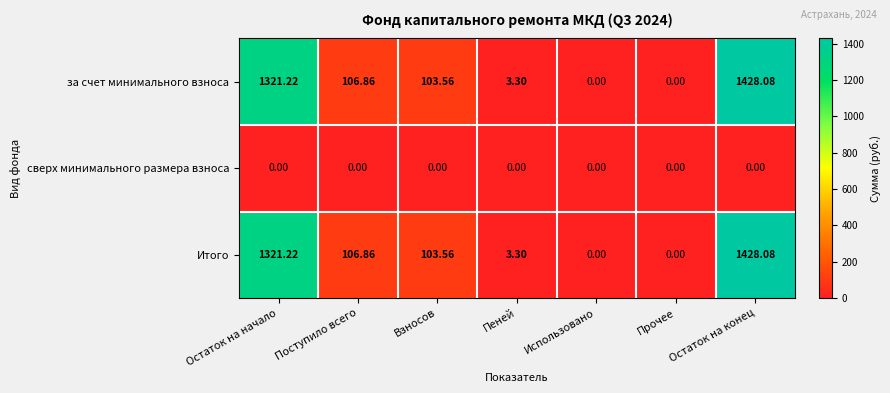

Where does the за счет минимального взноса series first go above 103?

Остаток на начало